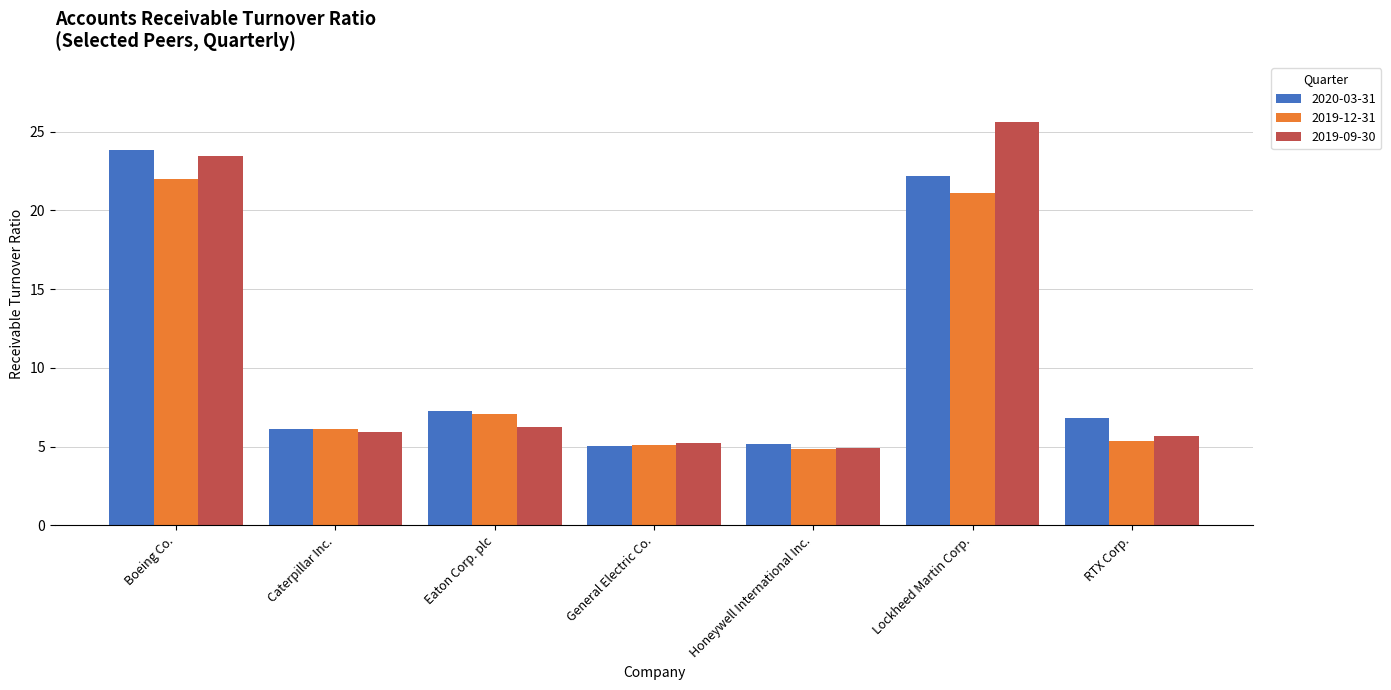

True or false: 2019-12-31 has a value of 5.3 at RTX Corp..

True